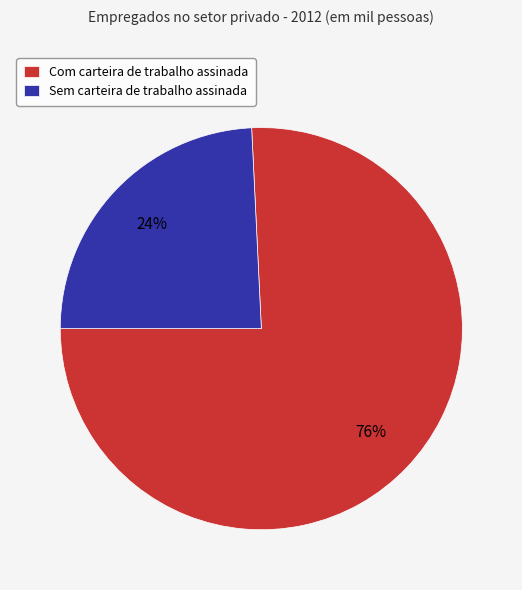

What is the smallest slice in the pie chart?

Sem carteira de trabalho assinada